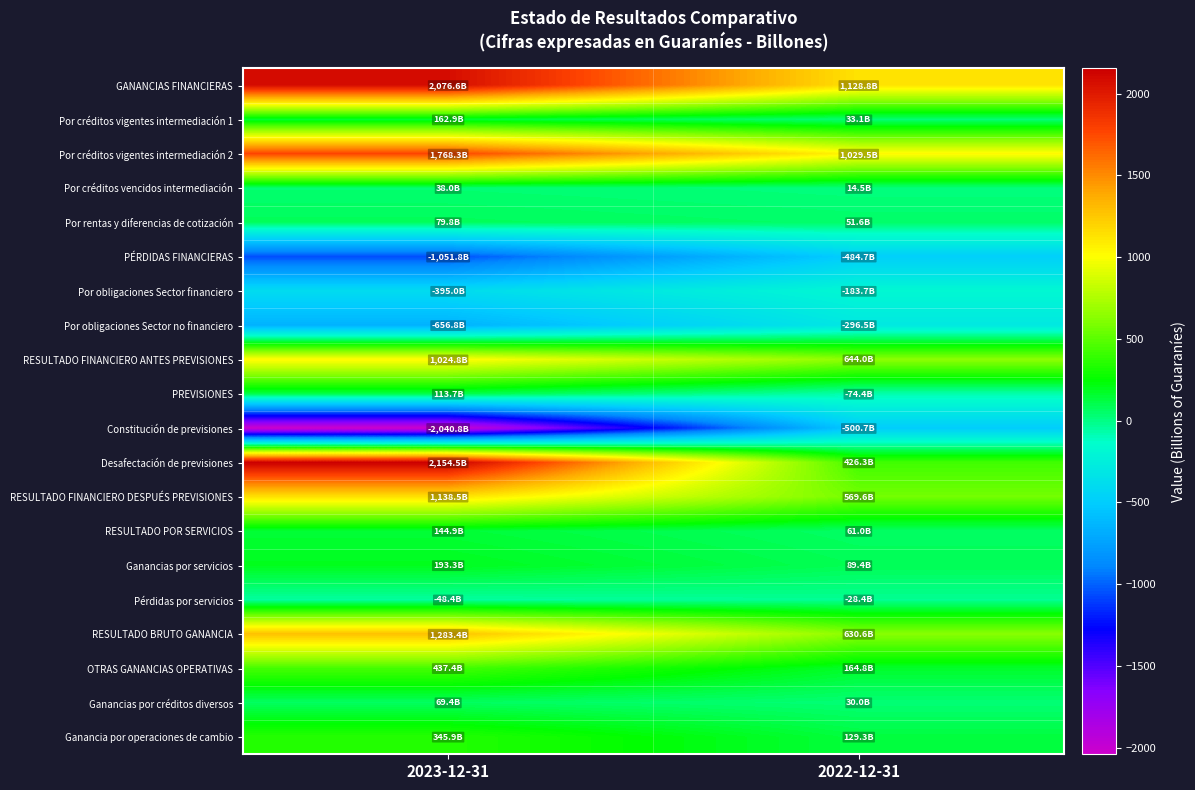

Reading left to right, list all the values displayed in this chart.

GANANCIAS FINANCIERAS: 2023-12-31=2076.6	2022-12-31=1128.8
Por créditos vigentes intermediación 1: 2023-12-31=162.9	2022-12-31=33.1
Por créditos vigentes intermediación 2: 2023-12-31=1768.3	2022-12-31=1029.5
Por créditos vencidos intermediación: 2023-12-31=38.0	2022-12-31=14.5
Por rentas y diferencias de cotización: 2023-12-31=79.8	2022-12-31=51.6
PÉRDIDAS FINANCIERAS: 2023-12-31=-1051.8	2022-12-31=-484.7
Por obligaciones Sector financiero: 2023-12-31=-395.0	2022-12-31=-183.7
Por obligaciones Sector no financiero: 2023-12-31=-656.8	2022-12-31=-296.5
RESULTADO FINANCIERO ANTES PREVISIONES: 2023-12-31=1024.8	2022-12-31=644.0
PREVISIONES: 2023-12-31=113.7	2022-12-31=-74.4
Constitución de previsiones: 2023-12-31=-2040.8	2022-12-31=-500.7
Desafectación de previsiones: 2023-12-31=2154.5	2022-12-31=426.3
RESULTADO FINANCIERO DESPUÉS PREVISIONES: 2023-12-31=1138.5	2022-12-31=569.6
RESULTADO POR SERVICIOS: 2023-12-31=144.9	2022-12-31=61.0
Ganancias por servicios: 2023-12-31=193.3	2022-12-31=89.4
Pérdidas por servicios: 2023-12-31=-48.4	2022-12-31=-28.4
RESULTADO BRUTO GANANCIA: 2023-12-31=1283.4	2022-12-31=630.6
OTRAS GANANCIAS OPERATIVAS: 2023-12-31=437.4	2022-12-31=164.8
Ganancias por créditos diversos: 2023-12-31=69.4	2022-12-31=30.0
Ganancia por operaciones de cambio: 2023-12-31=345.9	2022-12-31=129.3